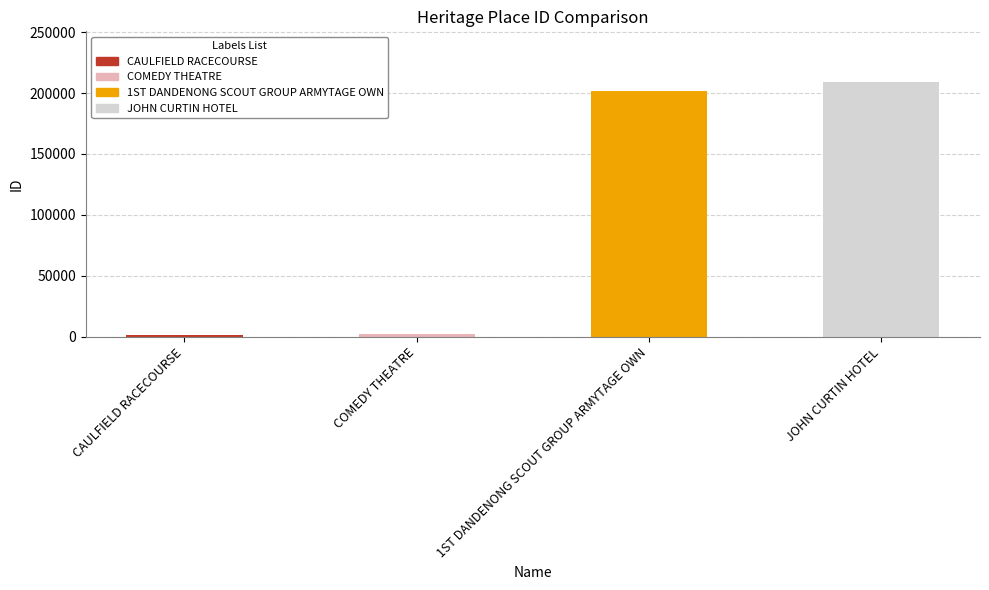

What is the value of the 1st bar from the left?

1588